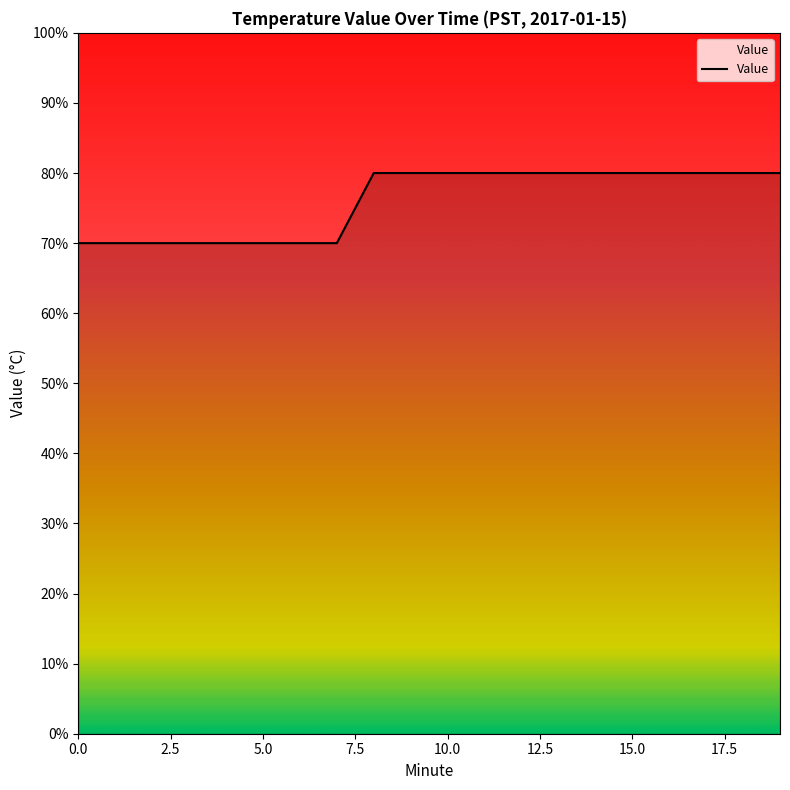

What is the value of the 8th point from the left?

0.7